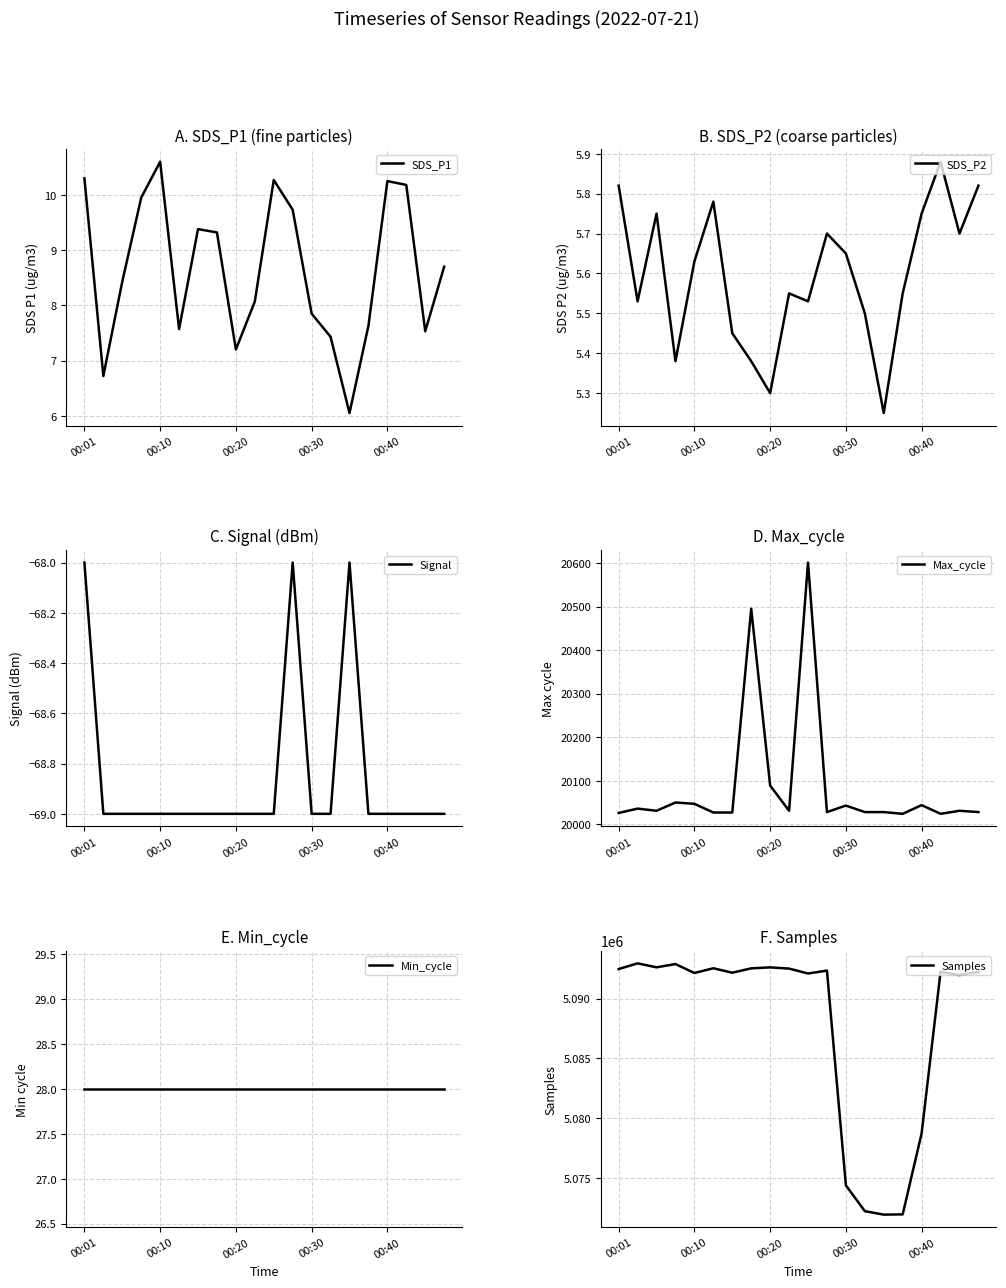

What is the maximum value for SDS_P1?

10.6